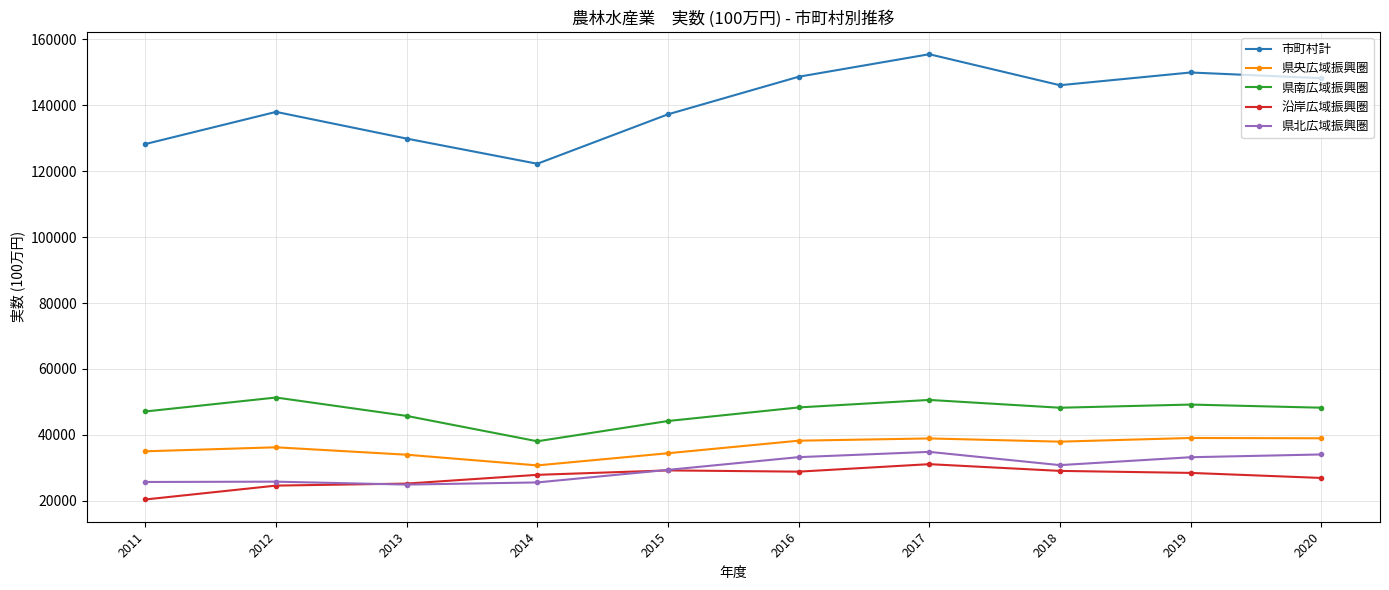

Is this an area chart (filled region under the line)?

No